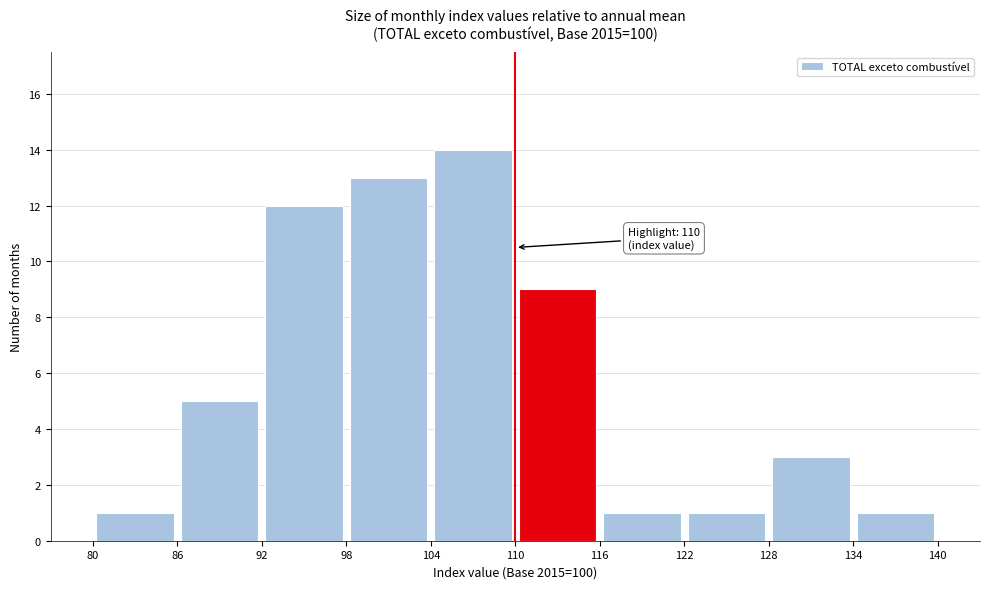

Over which range of the x-axis is the bar tallest?

104 to 110